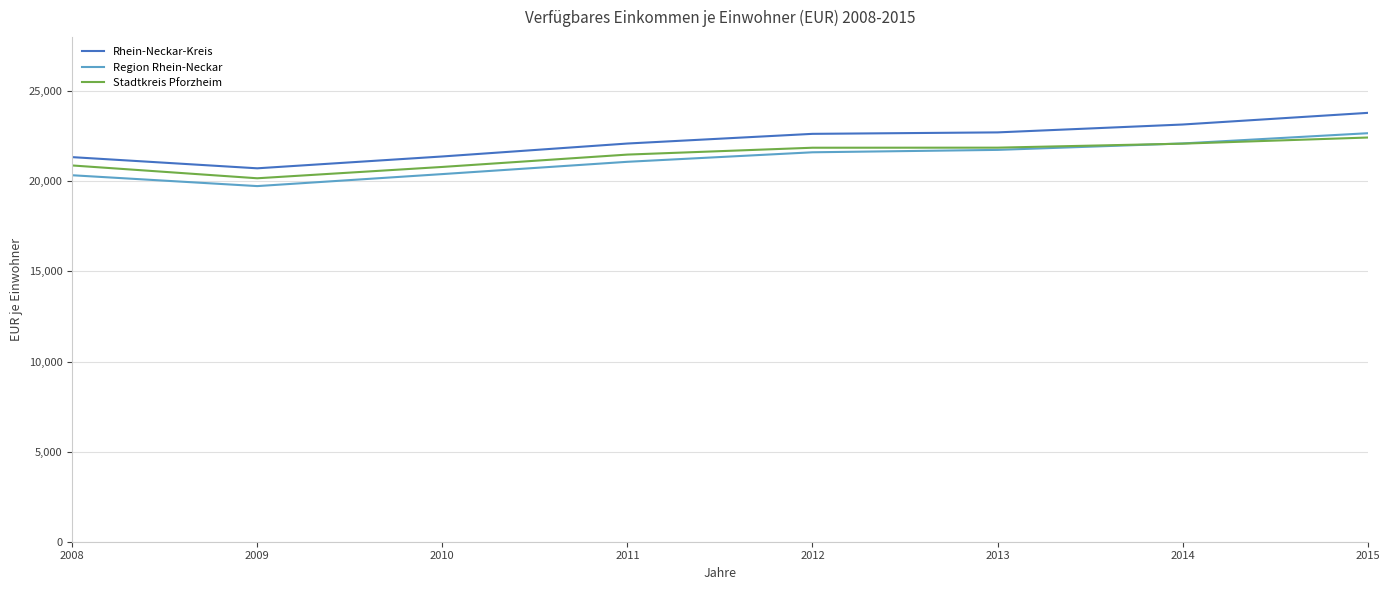

What is the difference between the Region Rhein-Neckar values at 2010 and 2009?

666